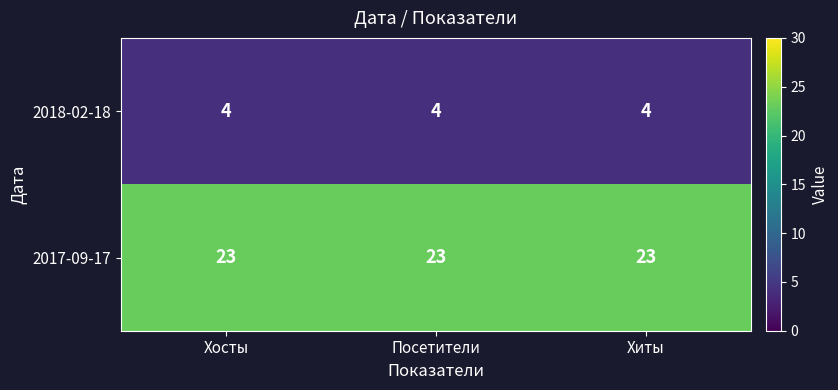

Rank the series by their maximum value, from highest to lowest.

2017-09-17, 2018-02-18